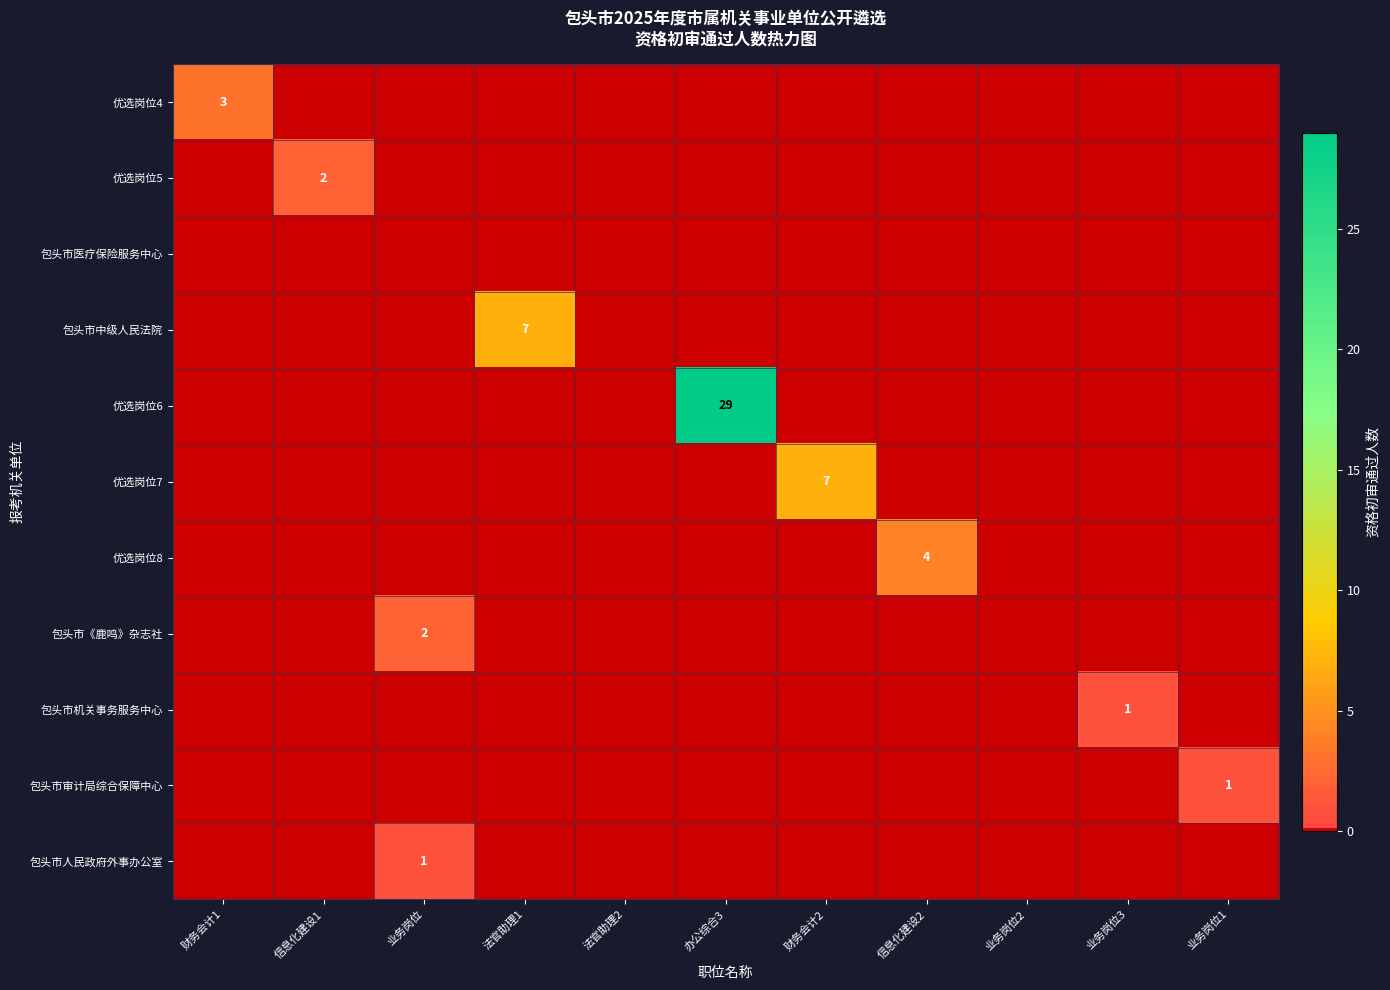

The value of 包头市《鹿鸣》杂志社 at 业务岗位 is 1. True or false?

False